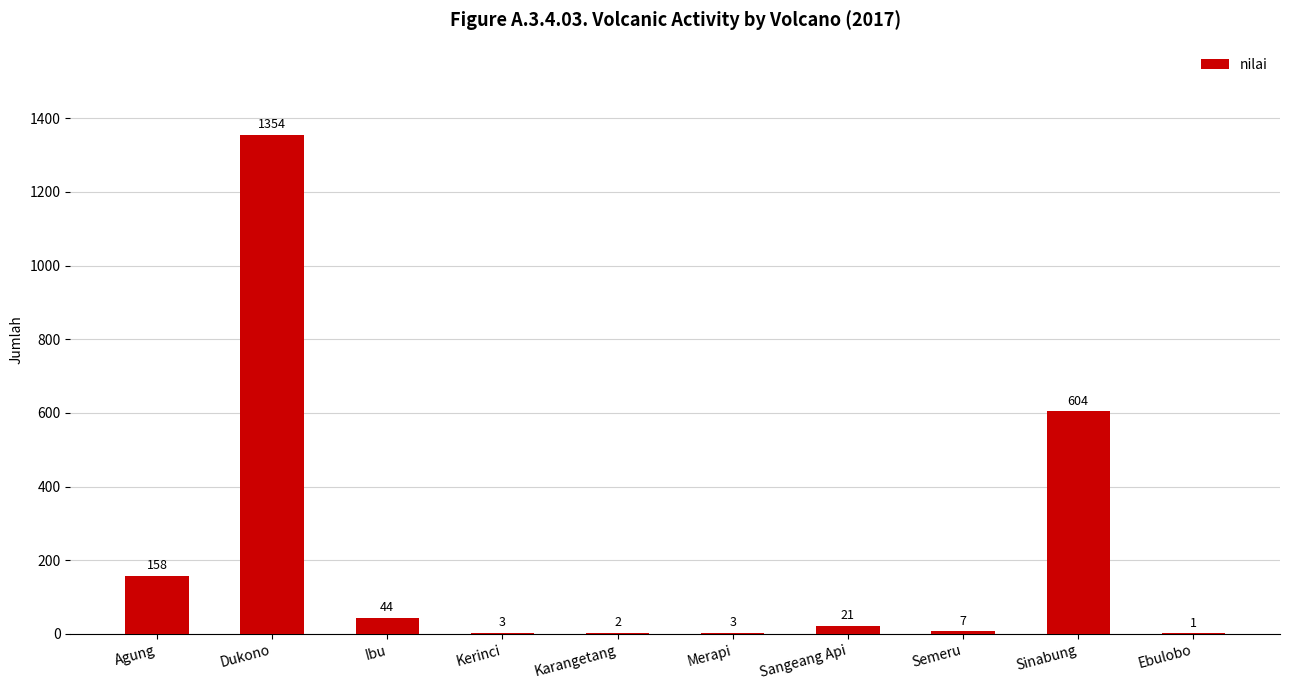

True or false: the data shows 1928 at Dukono.

False